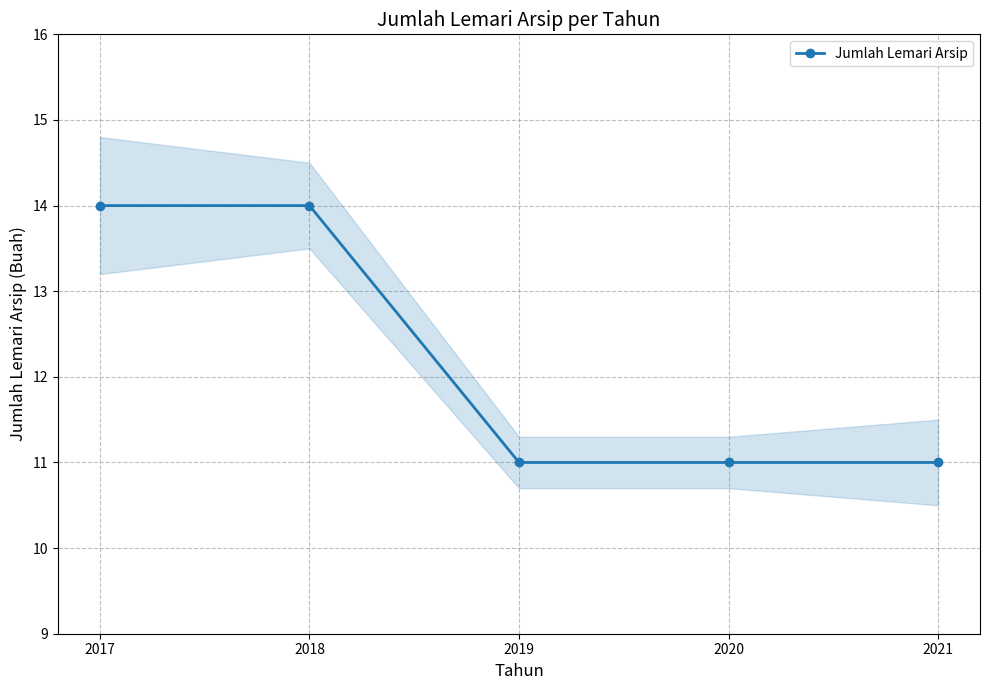

At which category does the chart reach its peak across all series?

2017